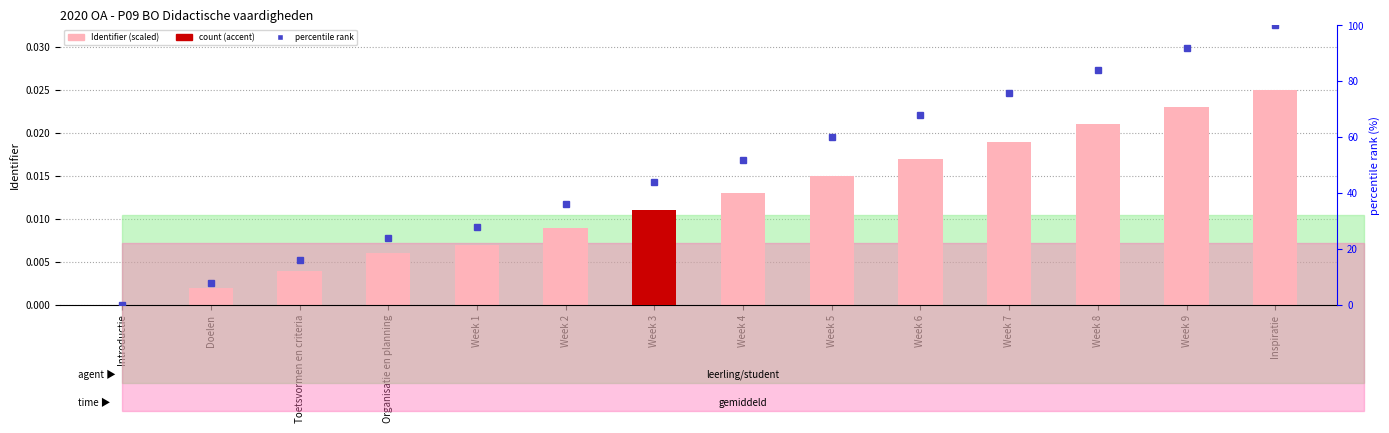

Which category has the lowest value in the percentile rank series?

Introductie